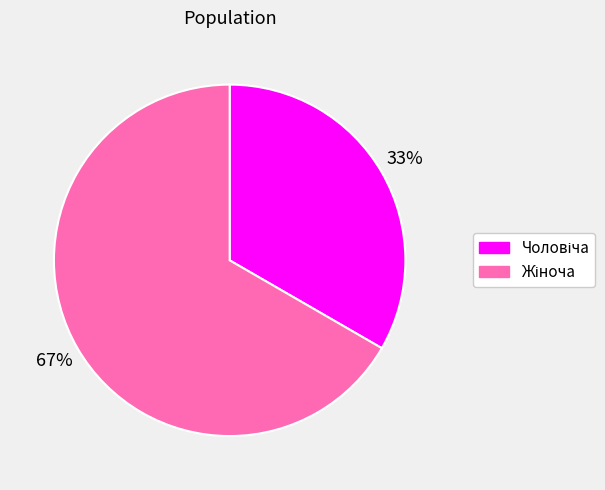

Is there any slice that represents more than half of the pie?

Yes